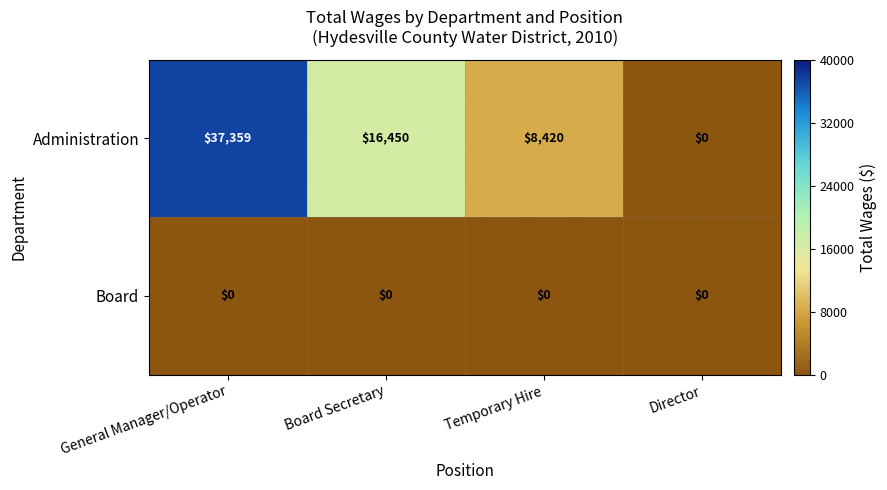

Reading right to left, extract all data points from this chart.

Administration: 0	8420	16450	37359
Board: 0	0	0	0